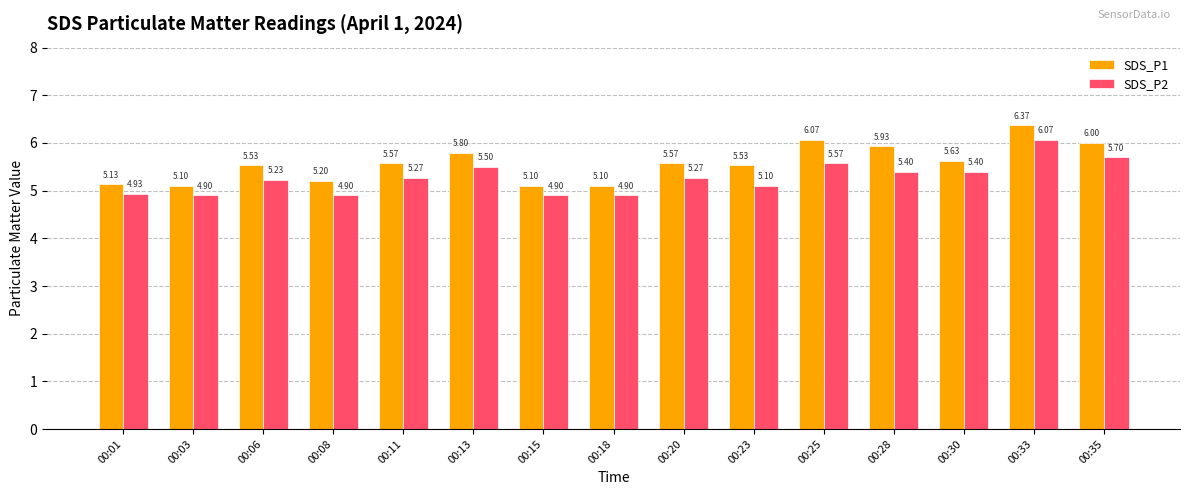

List the series in order of their peak value, lowest first.

SDS_P2, SDS_P1